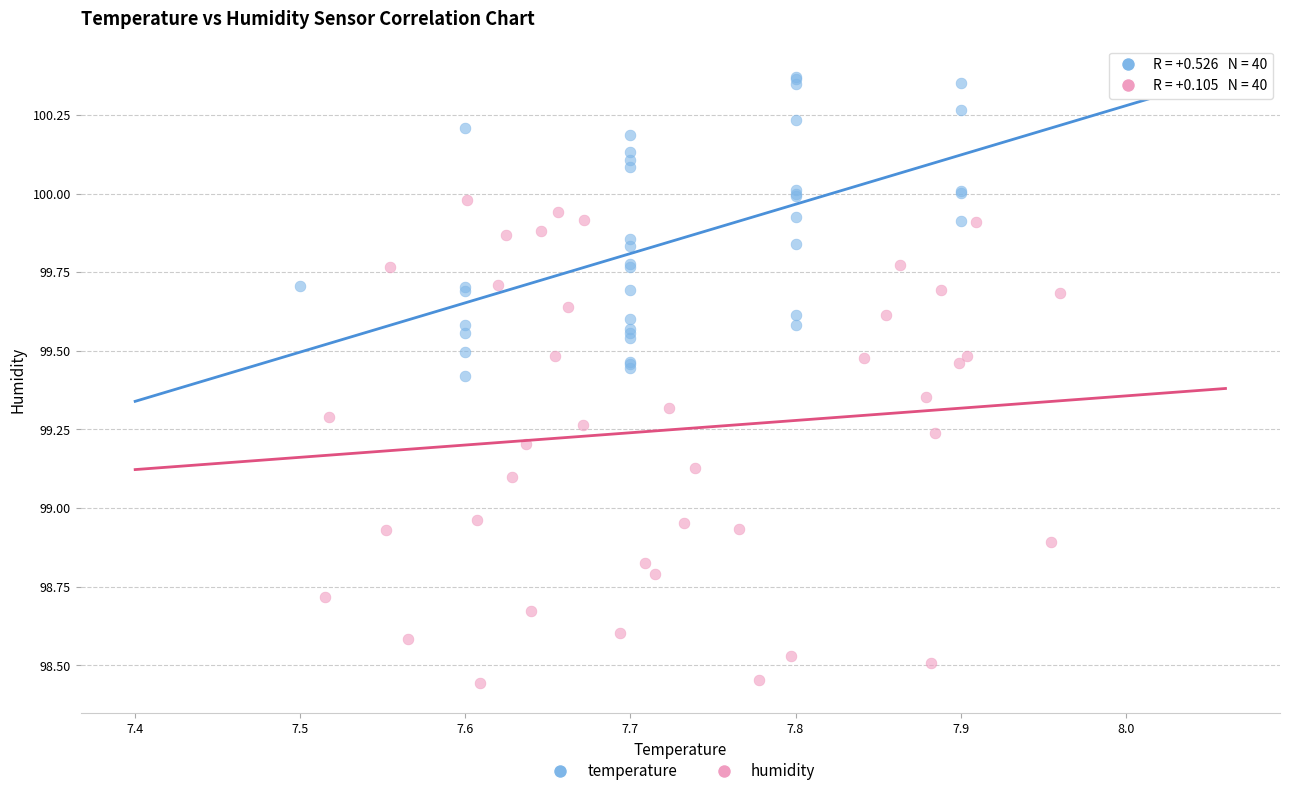

Which series has the largest Y range (max minus min)?

humidity